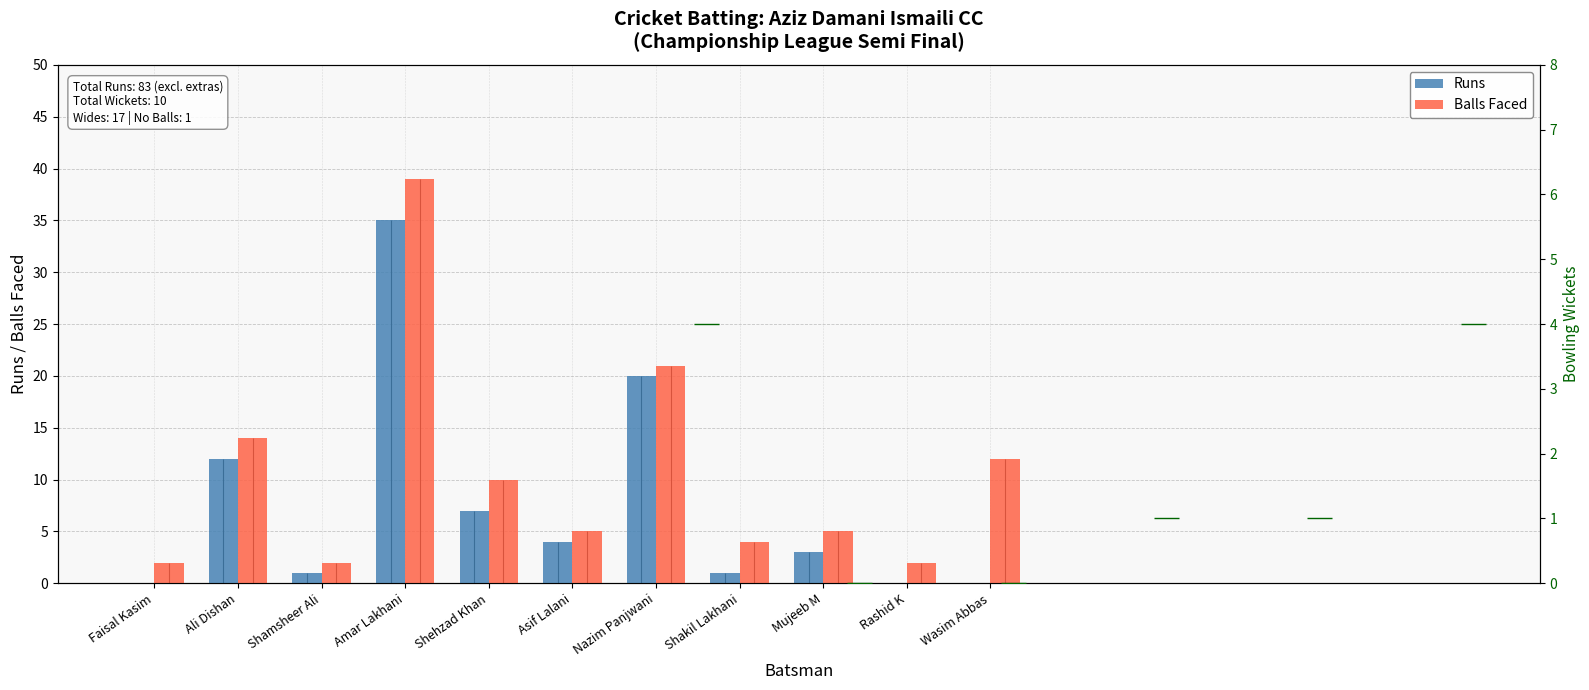

The value of Balls Faced at Shamsheer Ali is 3. True or false?

False